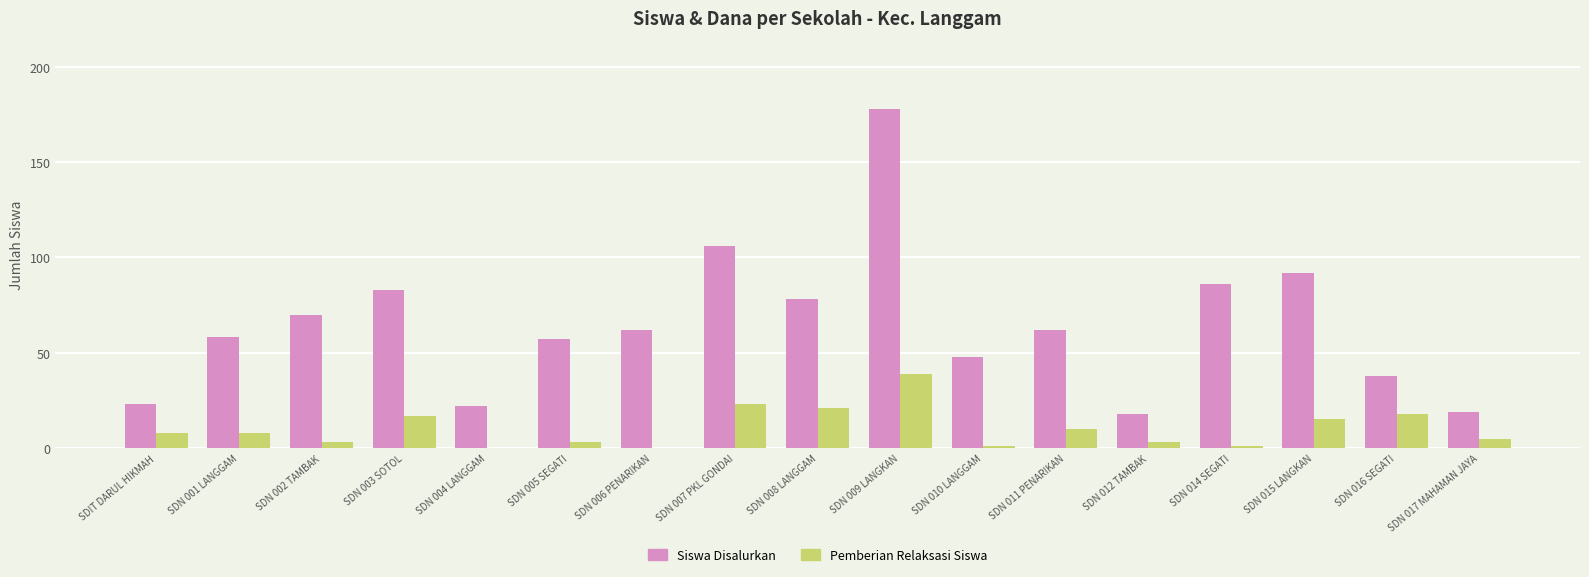

Is the value of Siswa Disalurkan at SDN 009 LANGKAN greater than the value of Pemberian Relaksasi Siswa at SDN 001 LANGGAM?

Yes